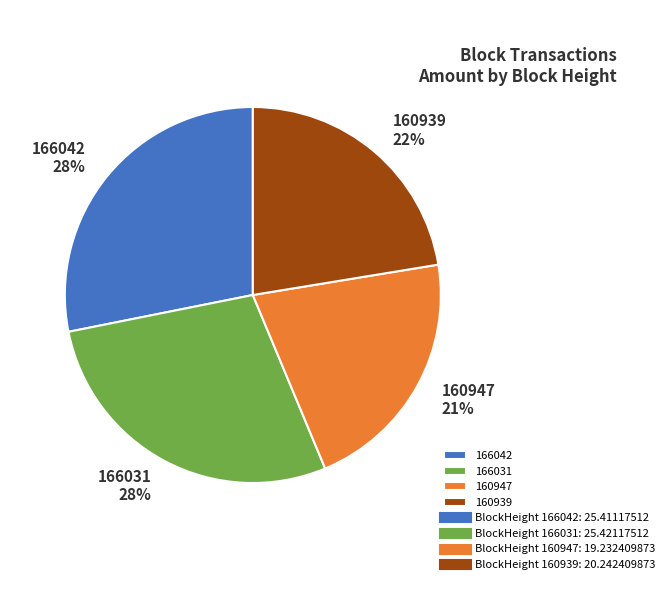

Which has a higher value, 166031 or 160947?

166031